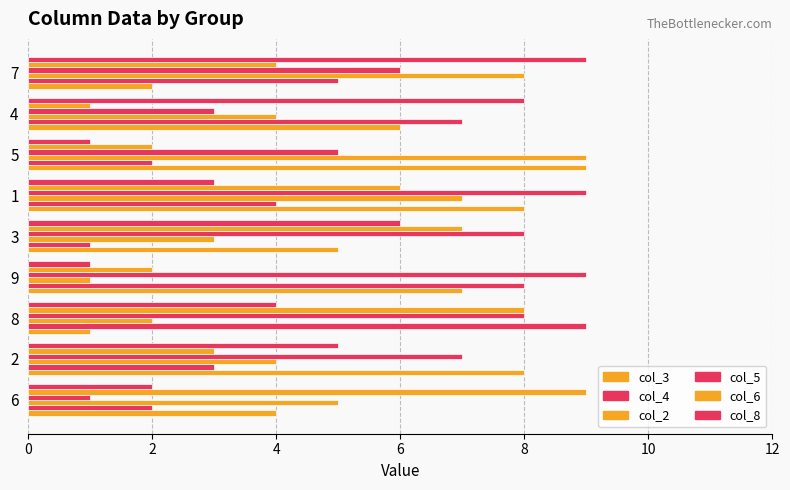

At which label does col_3 first exceed 6?

2